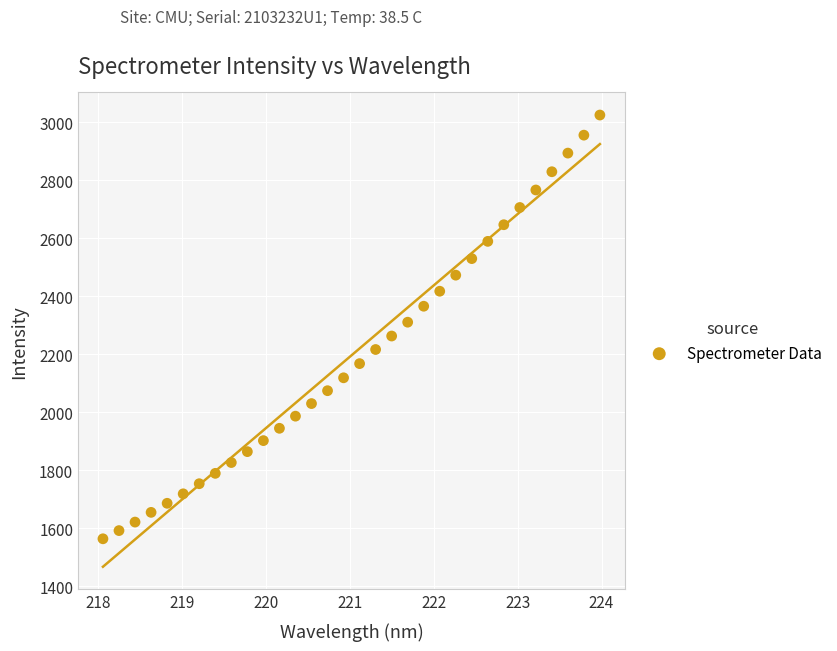

What is the range of Y values (max minus min)?

1461.5